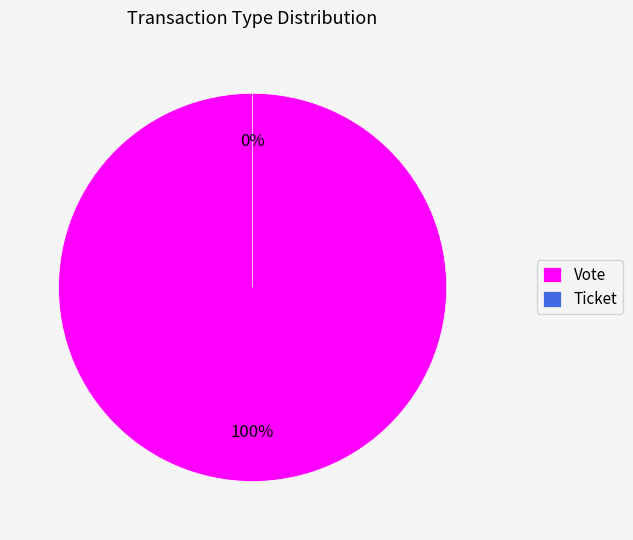

Rank the categories by value from lowest to highest.

Ticket, Vote